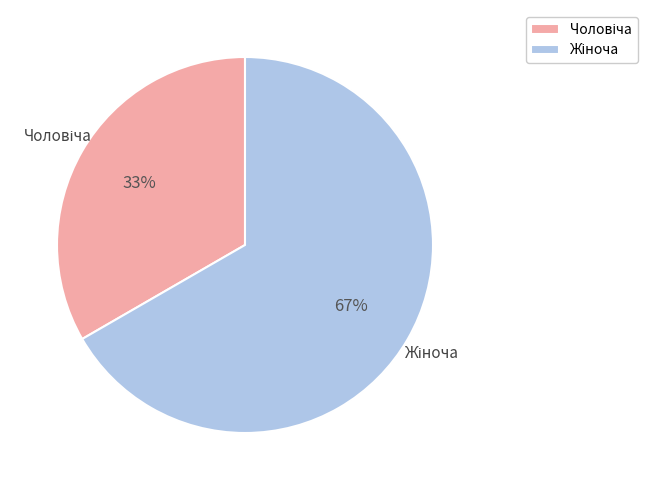

To the nearest percent, what is the average slice percentage?

50%